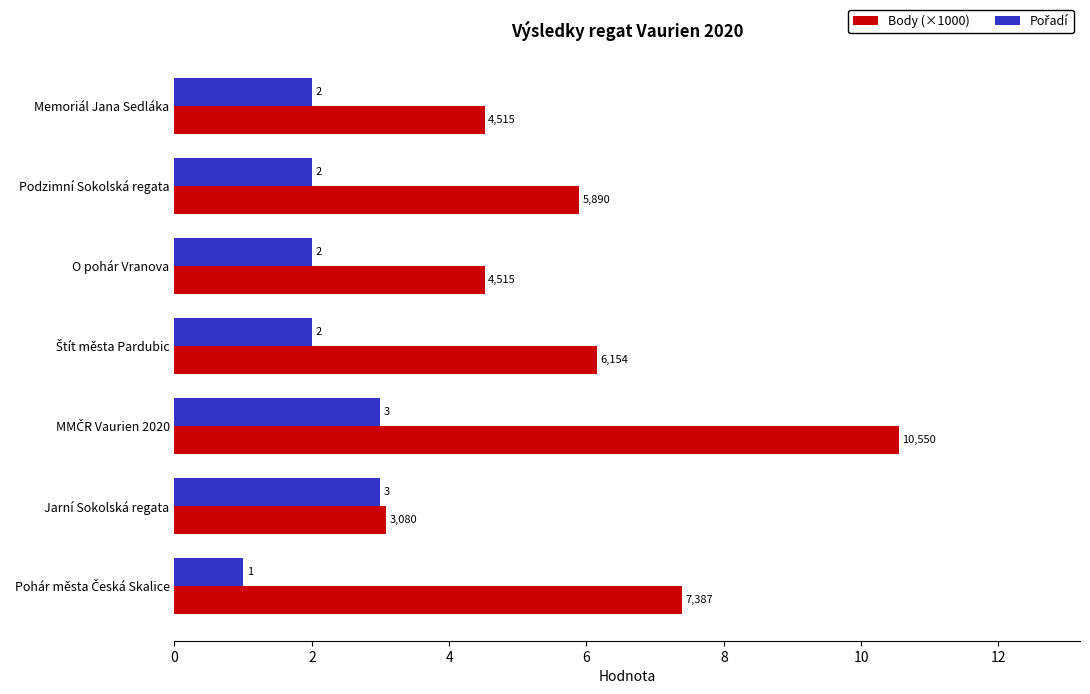

Which series has the largest total across all categories?

Body (×1000)